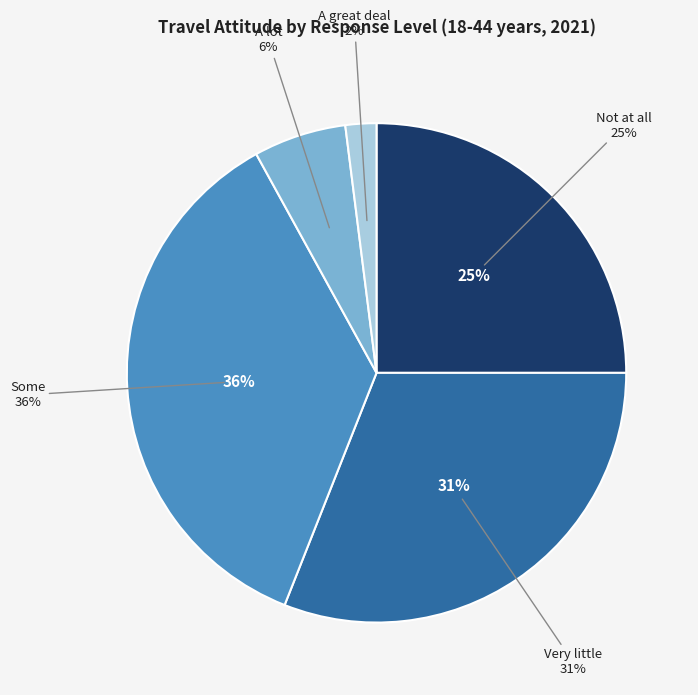

Count the number of slices in the pie.

6